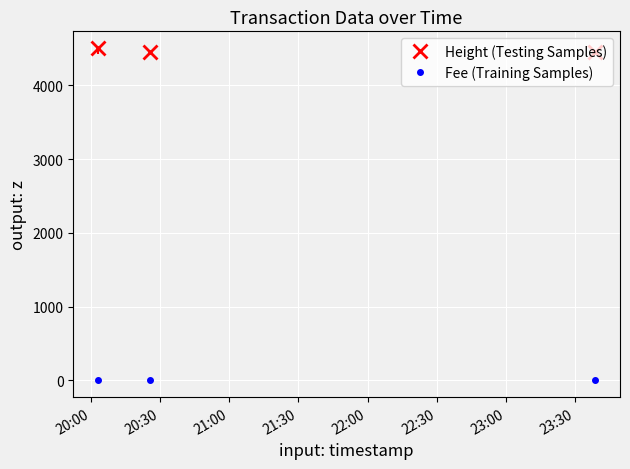

What is the value of the Height (Testing Samples) point at the 1st from the left?

4509.0